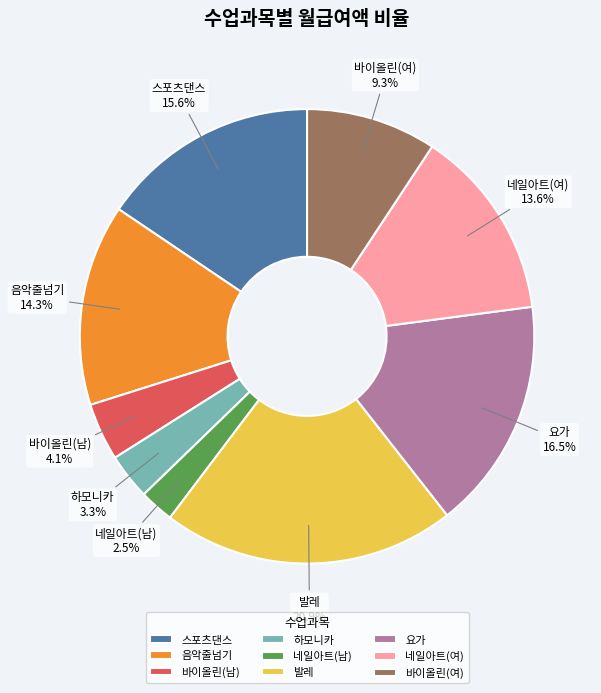

True or false: 스포츠댄스 accounts for 16% of the total.

True